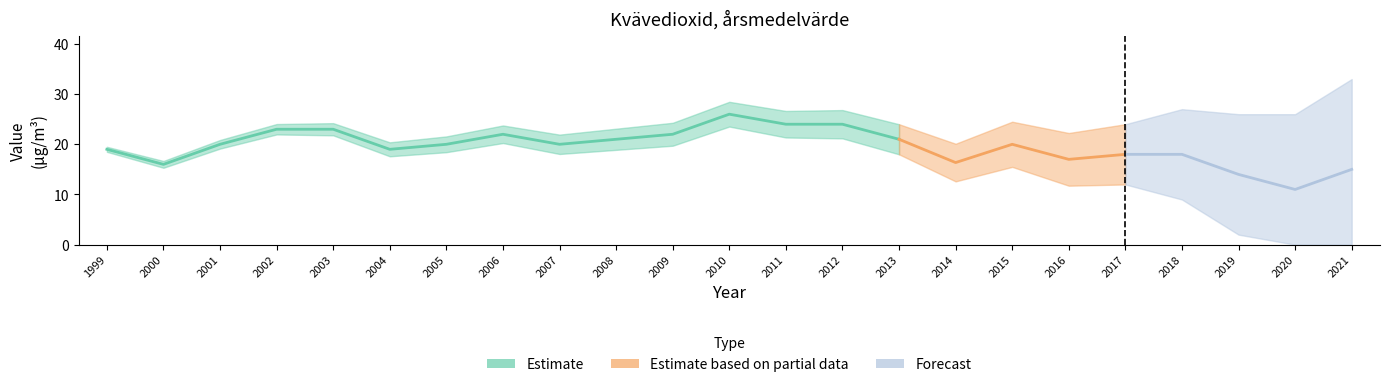

Rank the categories by value from highest to lowest.

2010, 2011, 2012, 2002, 2003, 2006, 2009, 2008, 2013, 2001, 2005, 2007, 2015, 1999, 2004, 2017, 2018, 2016, 2014, 2000, 2021, 2019, 2020